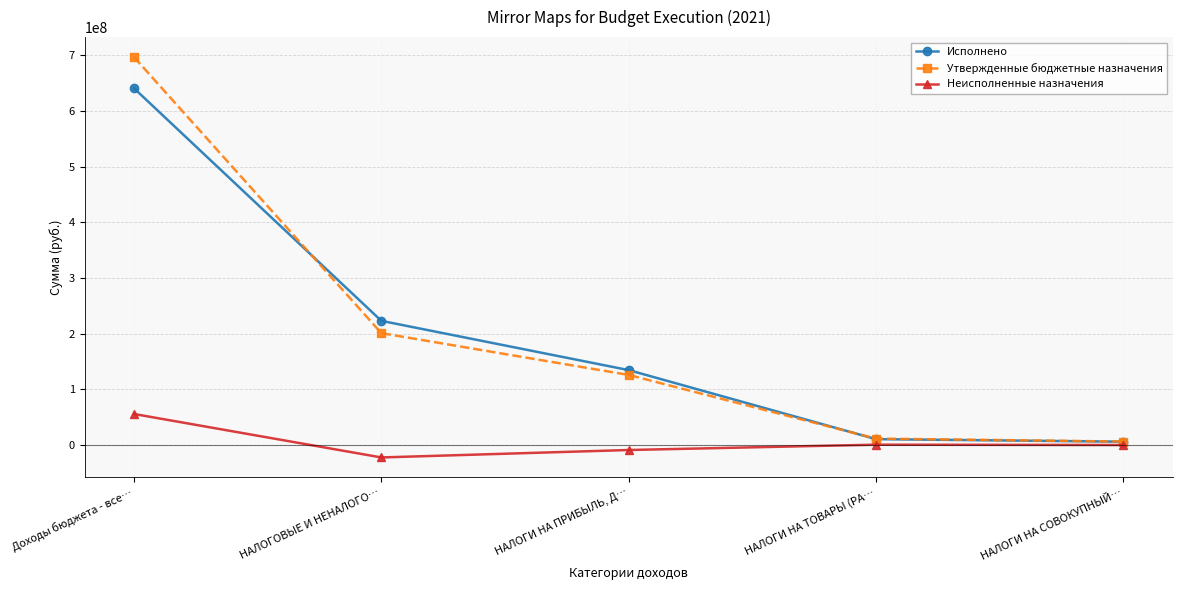

At how many categories does at least one series exceed 549632876?

1